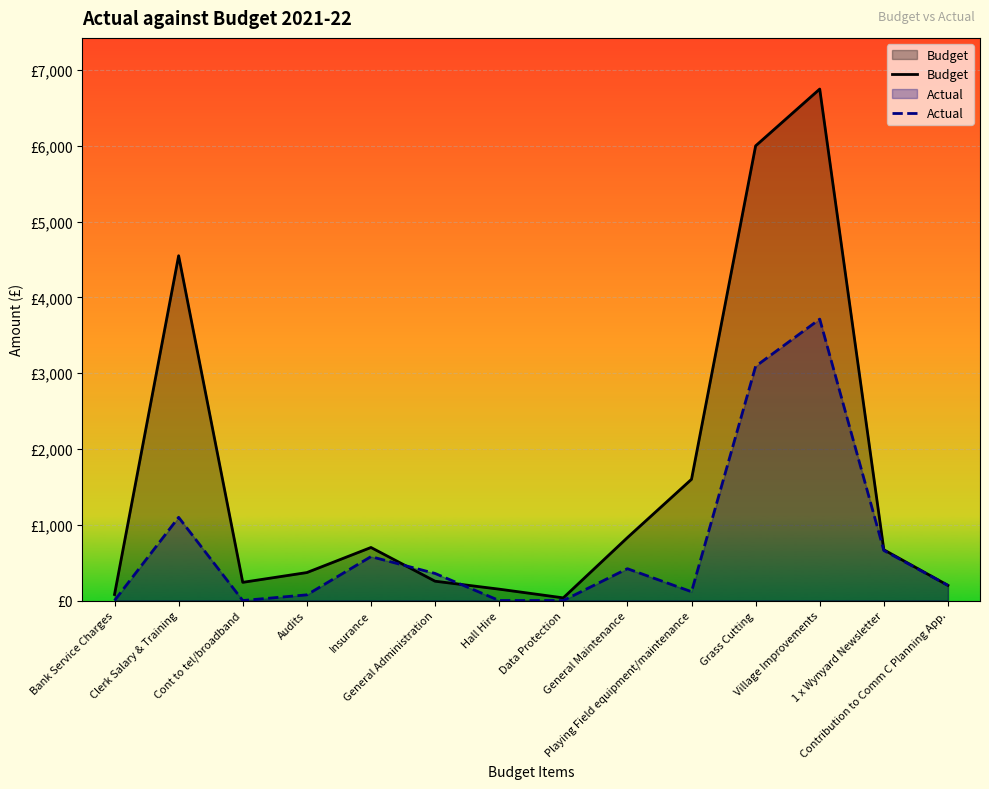

What is the label of the 6th point from the right?

General Maintenance